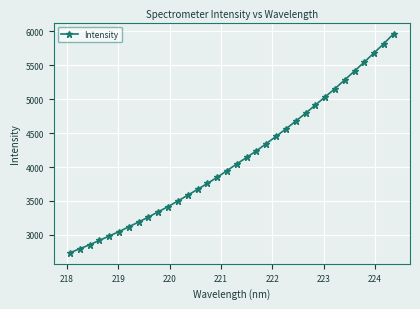

What is the greatest value displayed?

5966.6